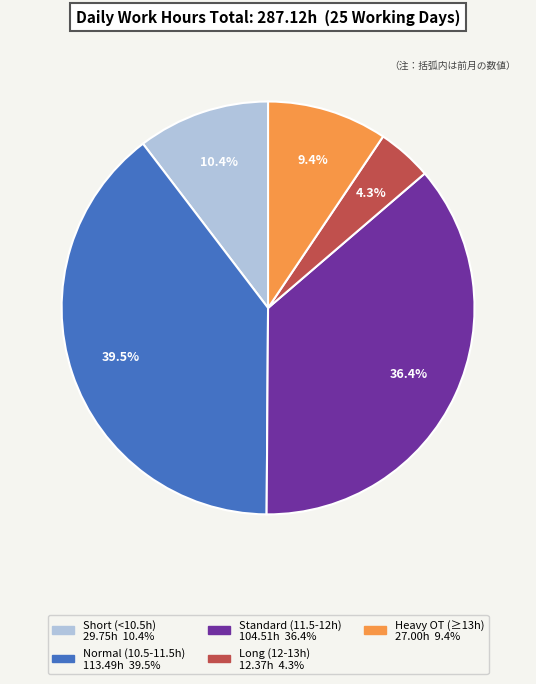

Is there a majority slice in this chart?

No